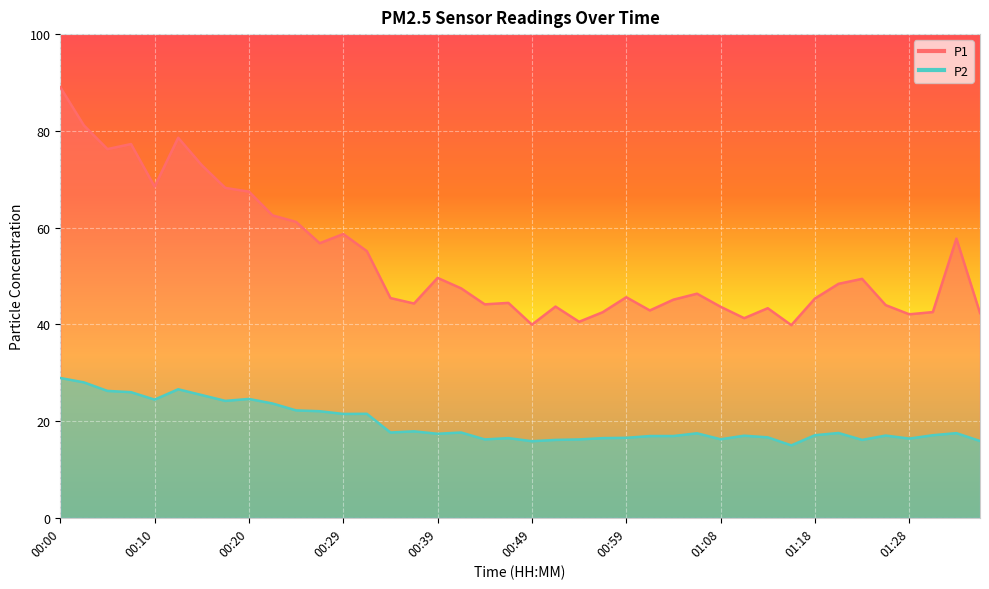

What is the value of the P1 point at the 27th from the left?

45.1